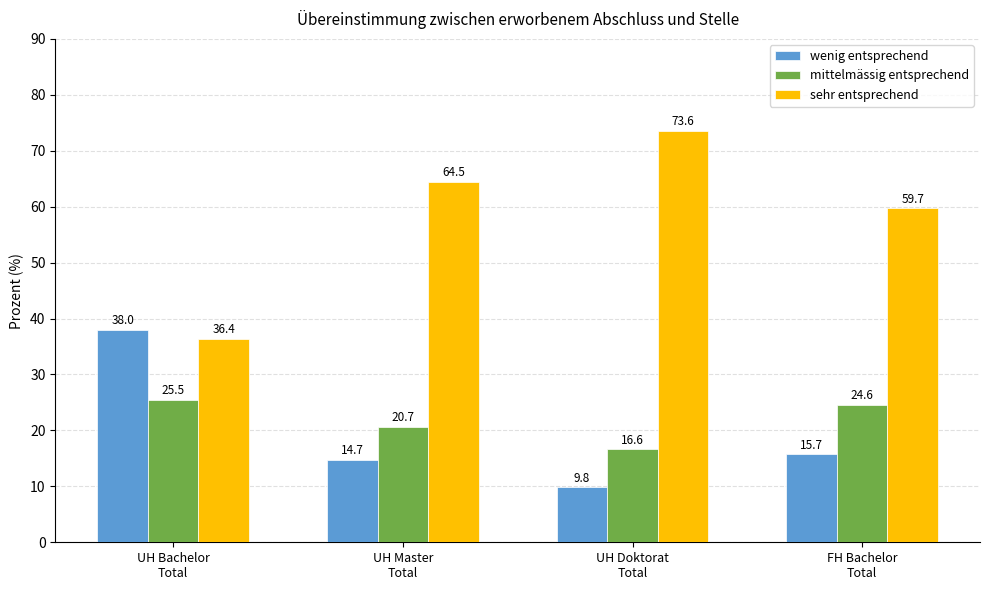

What is the difference between the second highest and second lowest values in the sehr entsprechend series?

4.8